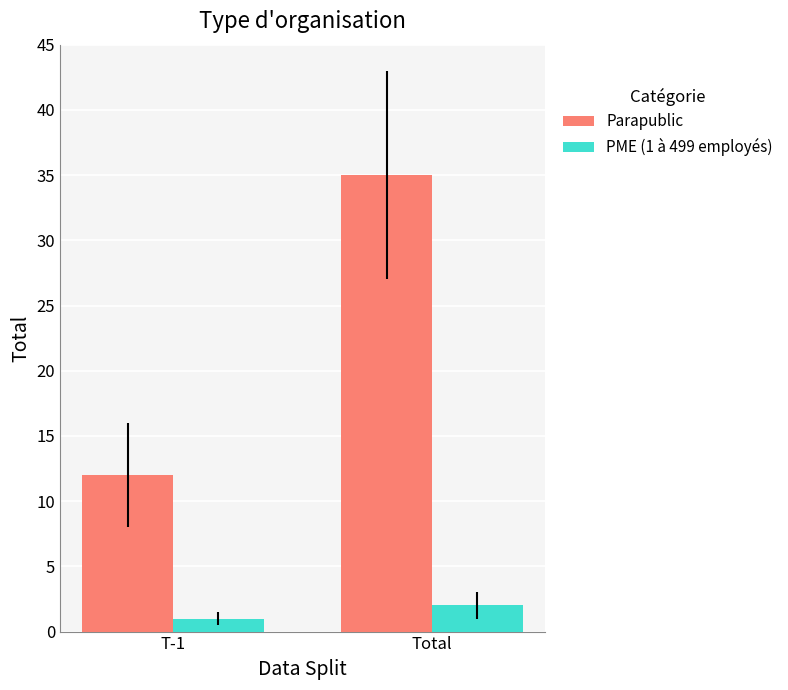

Reading left to right, extract all data points from this chart.

Parapublic: T-1=12	Total=35
PME (1 à 499 employés): T-1=1	Total=2